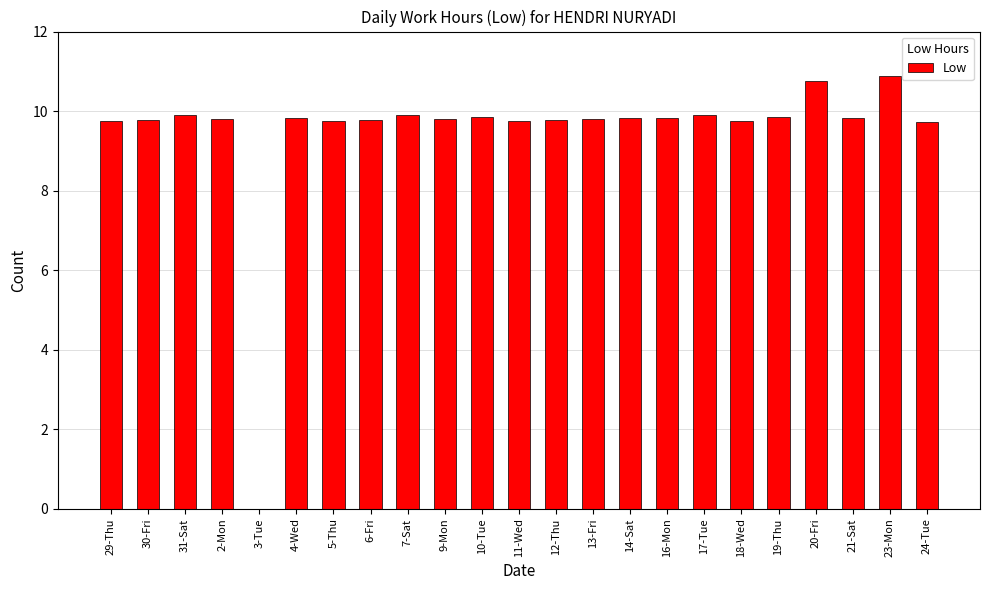

What is the maximum value shown in the chart?

10.9